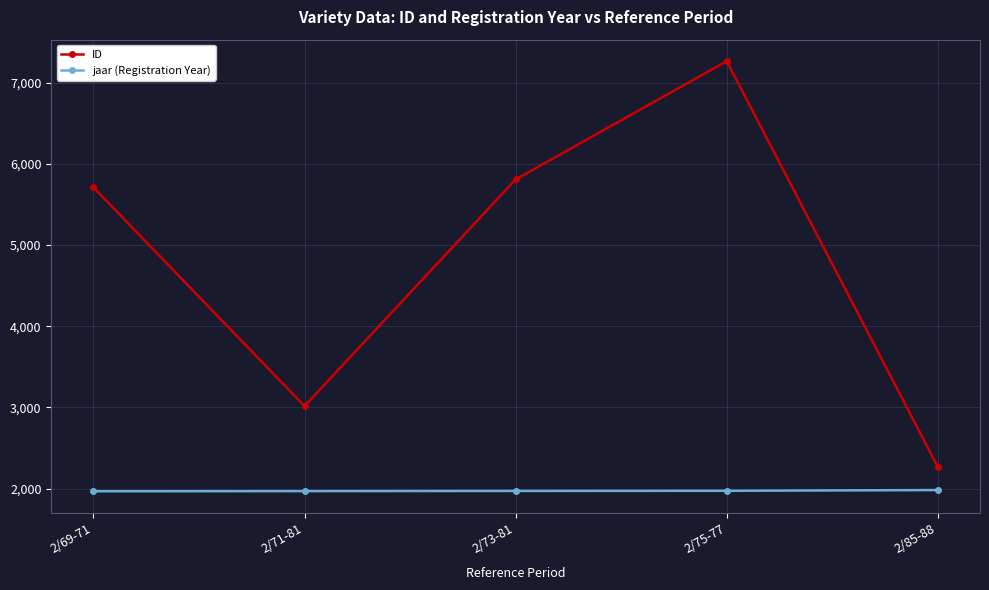

List the labels in order of ID value, largest first.

2/75-77, 2/73-81, 2/69-71, 2/71-81, 2/85-88